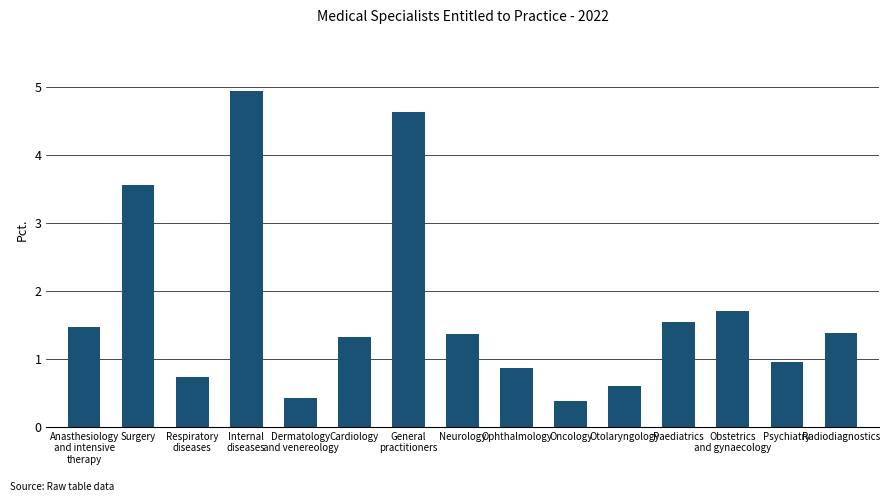

The value at Ophthalmology is 0.6. True or false?

False